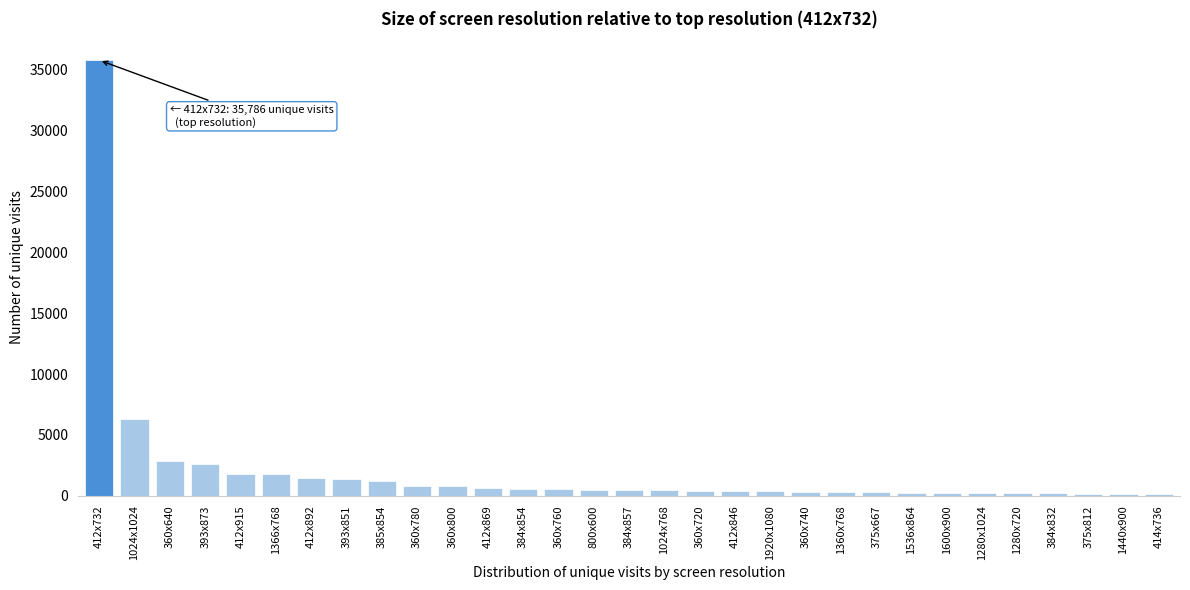

What is the label of the 29th bar from the right?

360x640